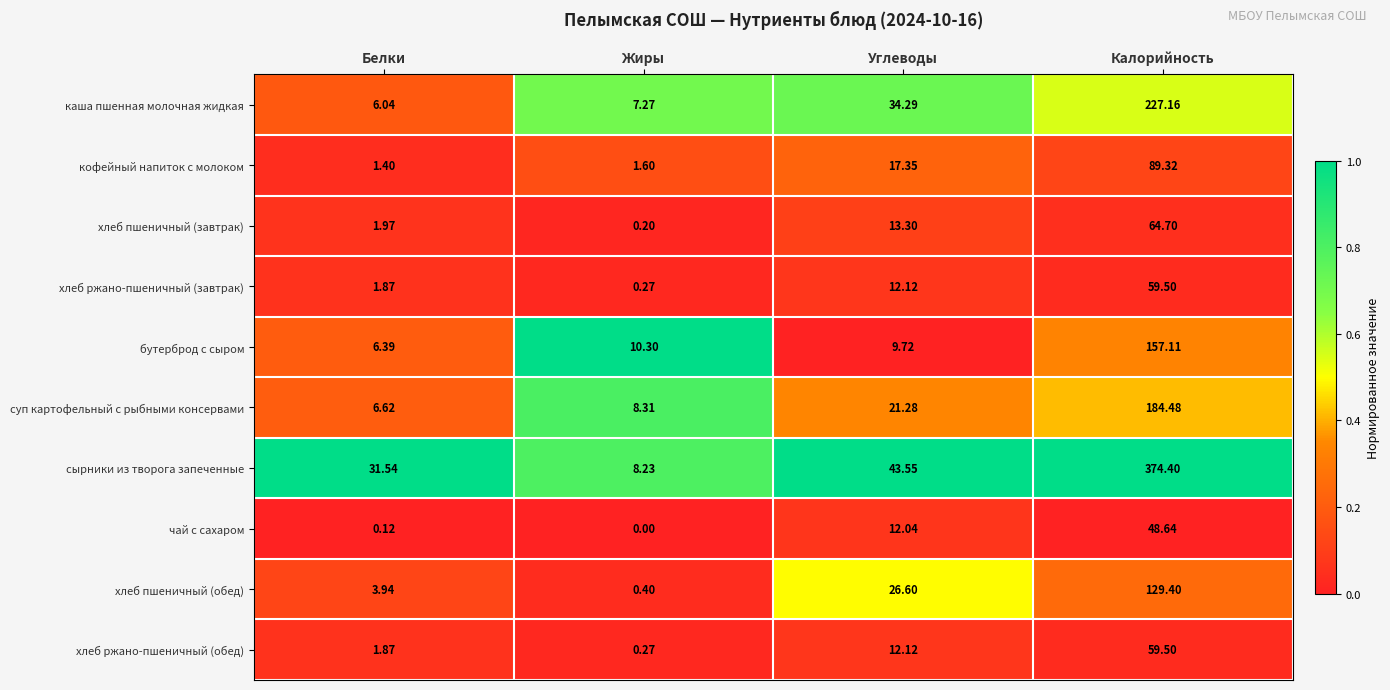

At which label is бутерброд с сыром closest to 81?

Жиры